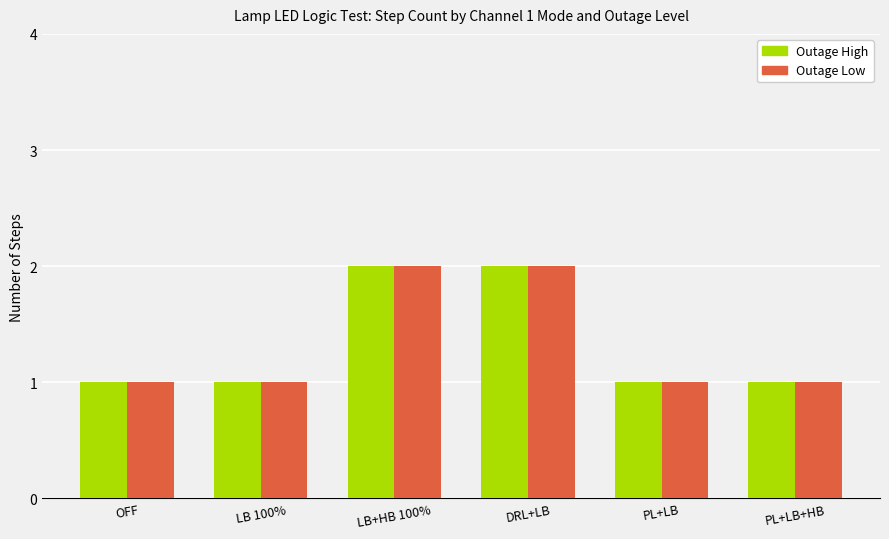

What is the sum of all Outage High values?

8